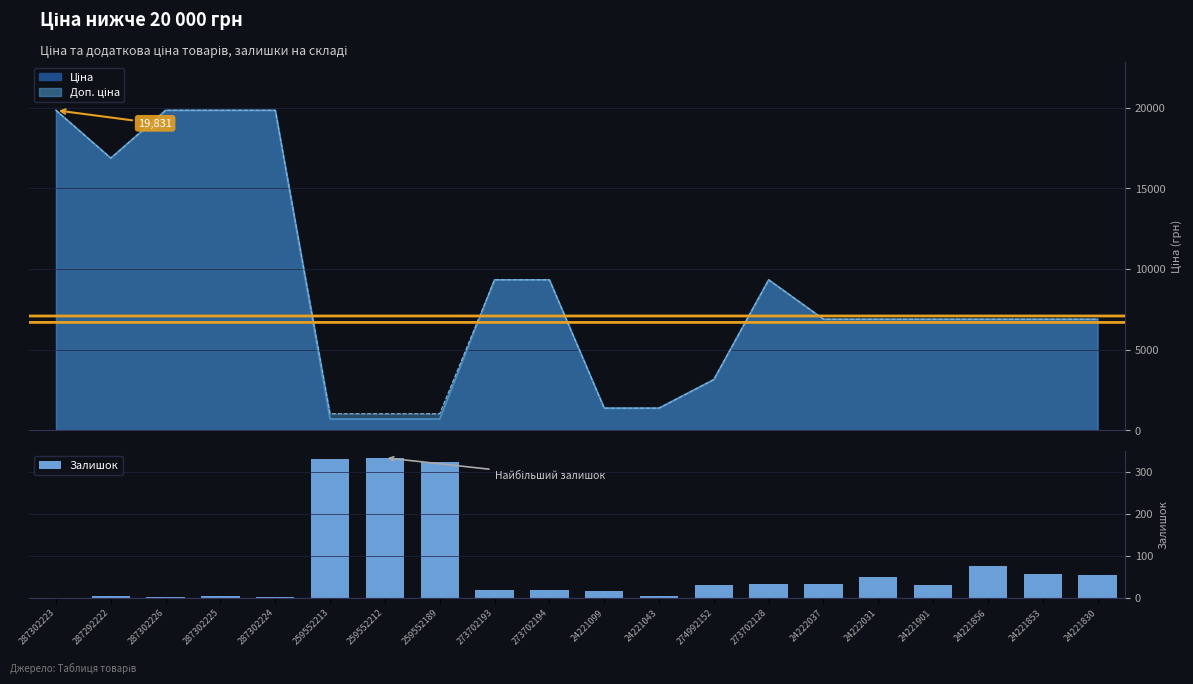

Does the chart contain any negative values?

No